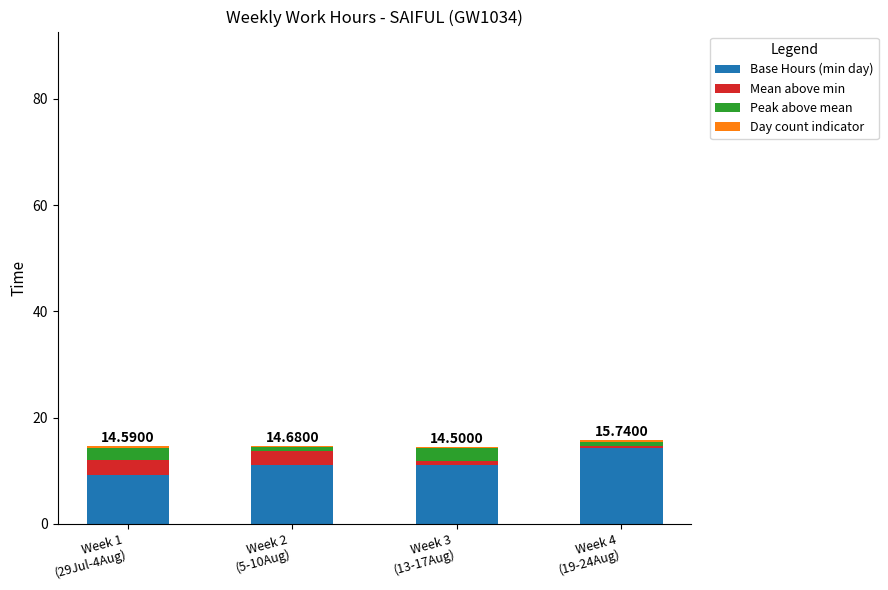

What is the sum of all Base Hours (min day) values?

45.6